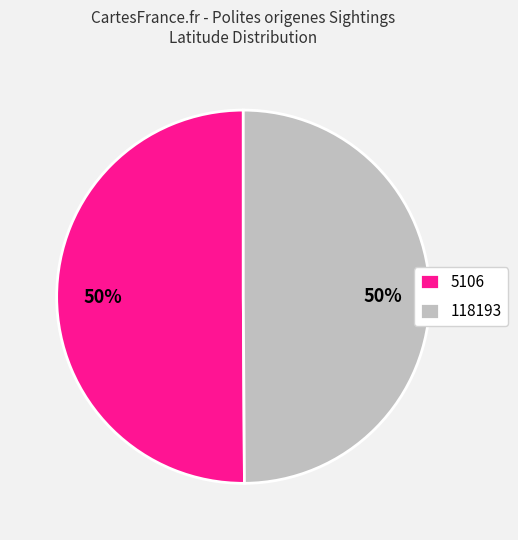

Is it true that 5106 is 50% of the pie?

True